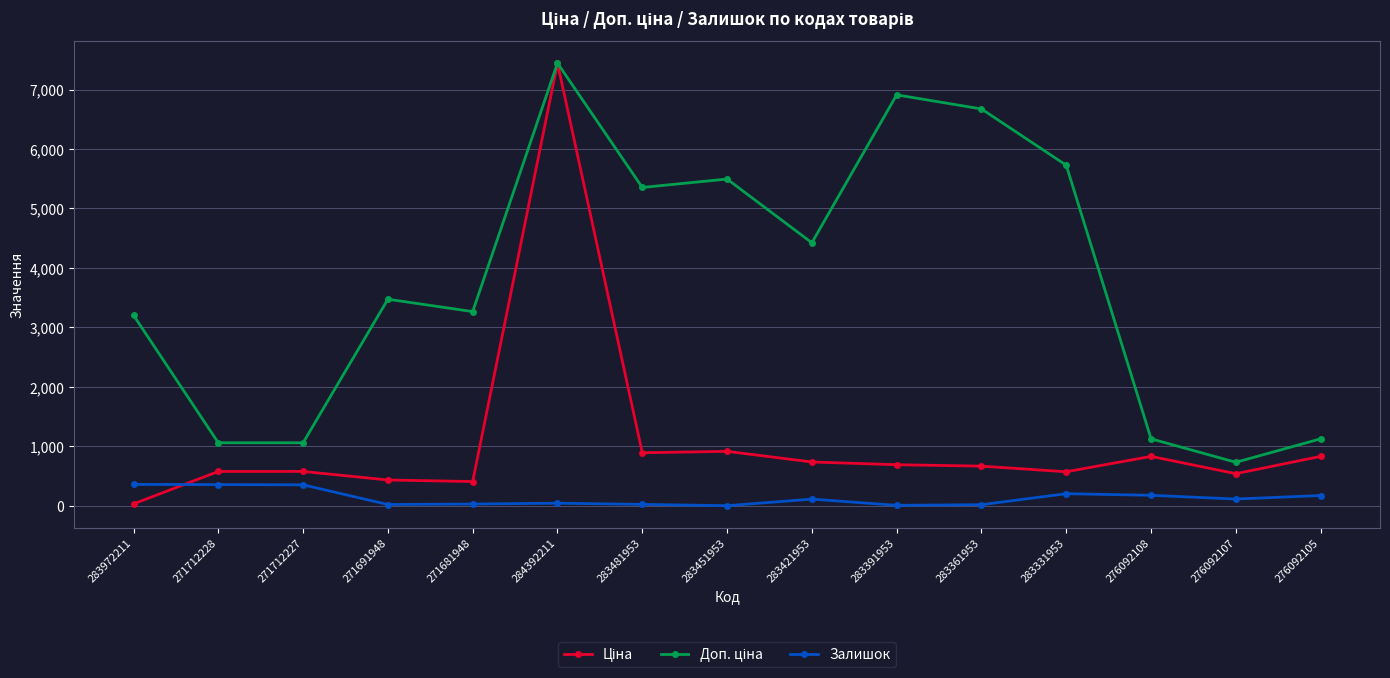

The Залишок series shows 30.0 at 271681948. True or false?

True